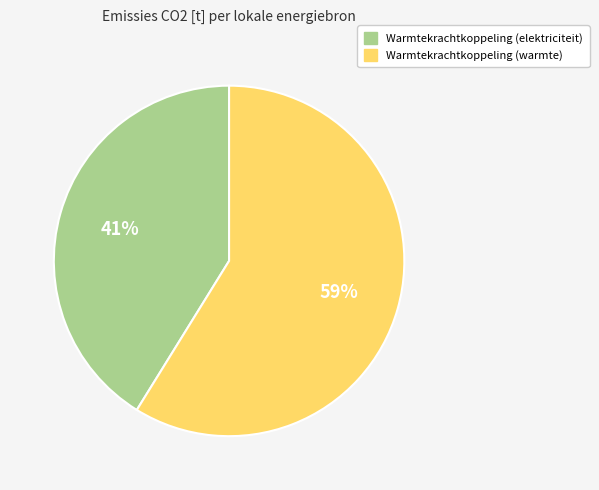

To the nearest percent, what is the average slice percentage?

50%